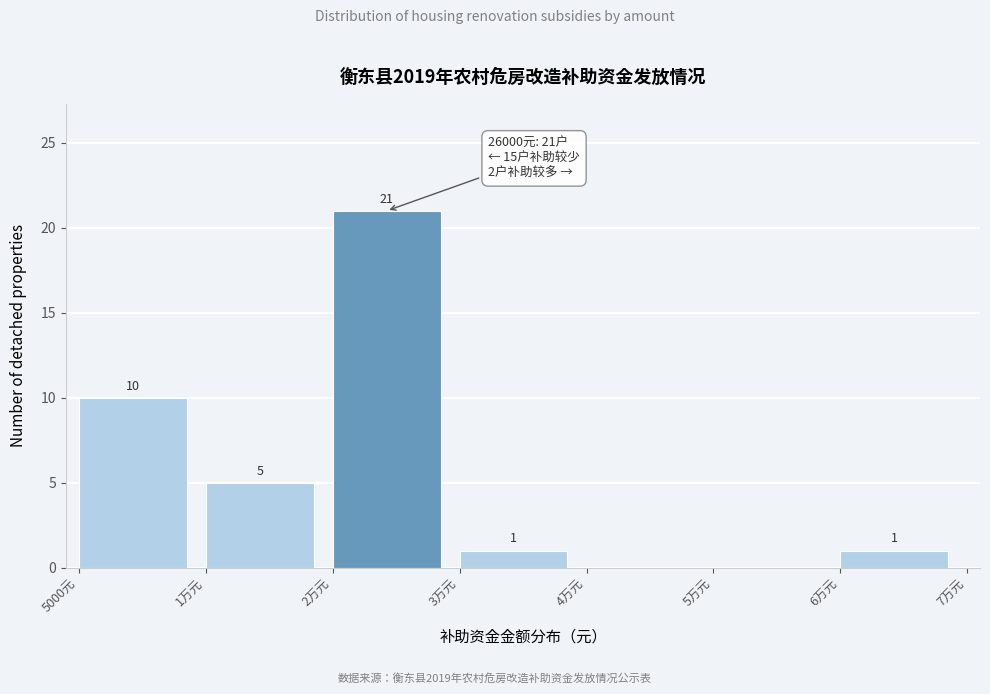

Reading left to right, list all the values displayed in this chart.

5000元=10	1万元=5	2万元=21	3万元=1	4万元=0	5万元=0	6万元=1